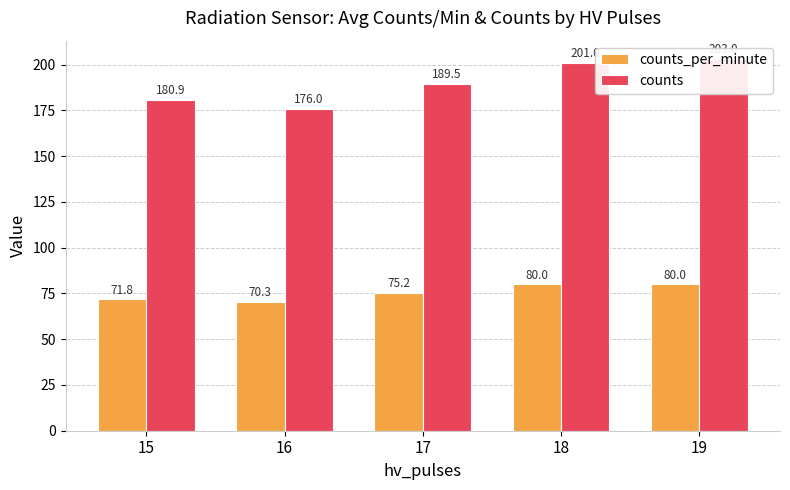

What is the difference between the maximum and second lowest values in the counts_per_minute series?

8.2